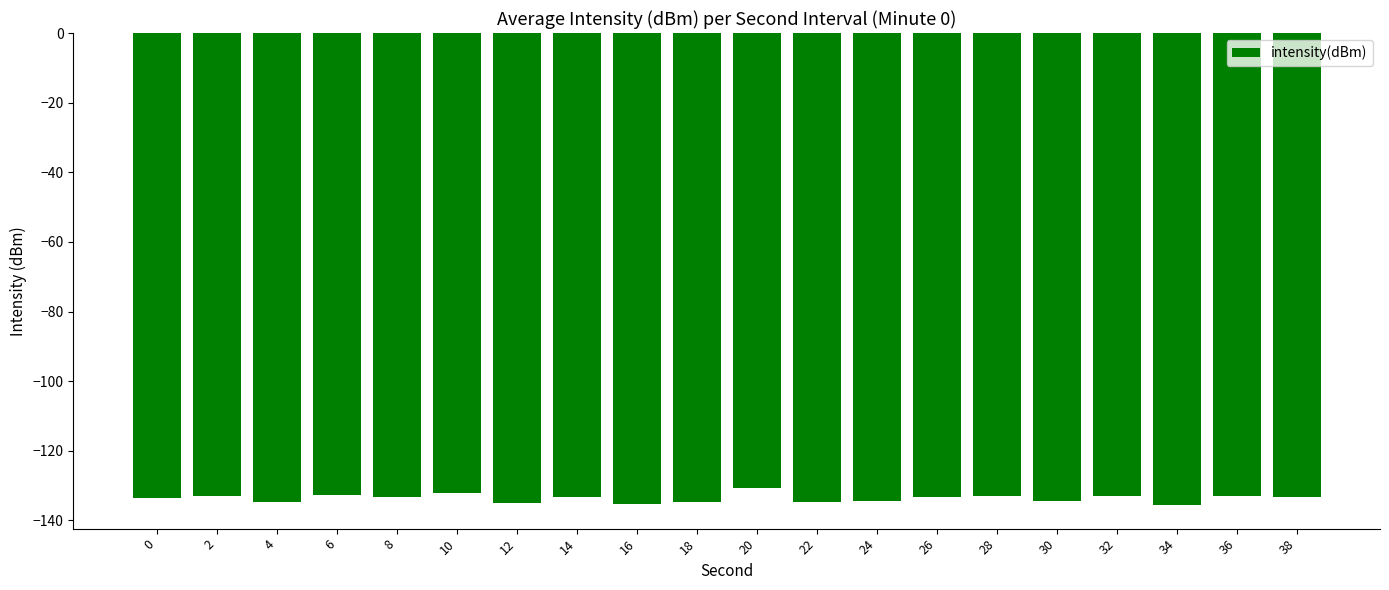

What is the average value?

-133.6